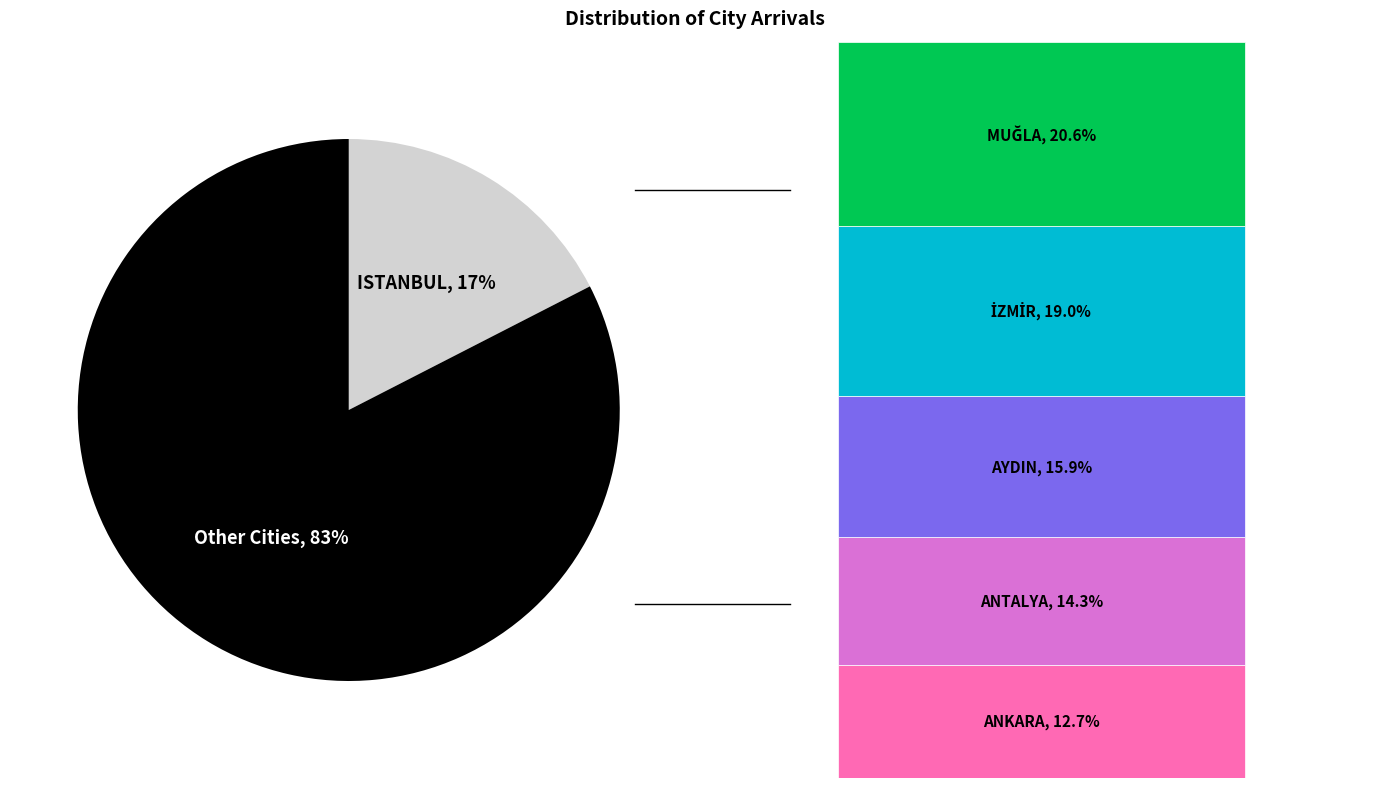

True or false: ANKARA accounts for 4% of the total.

False